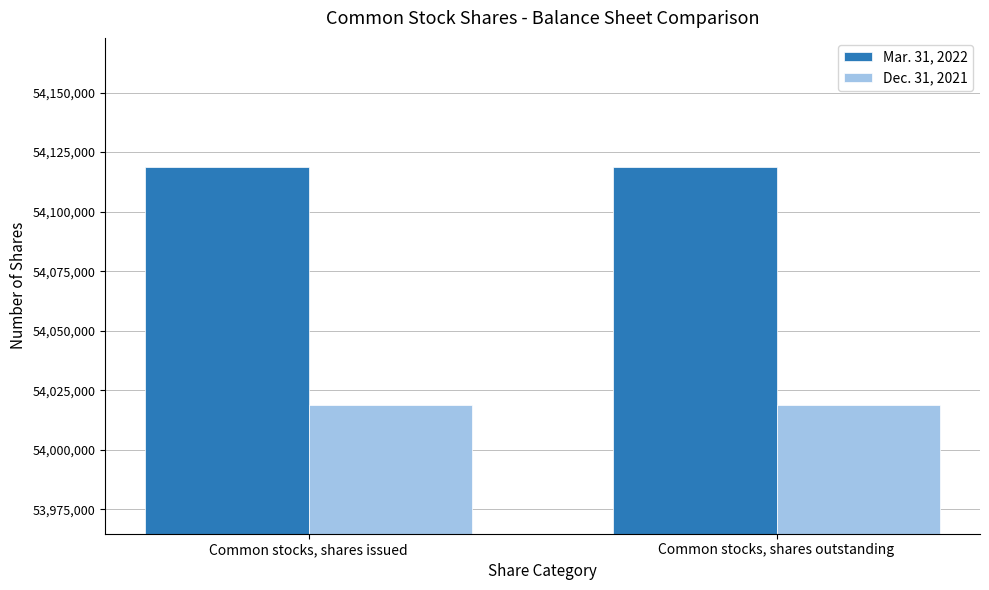

Does the chart contain any negative values?

No